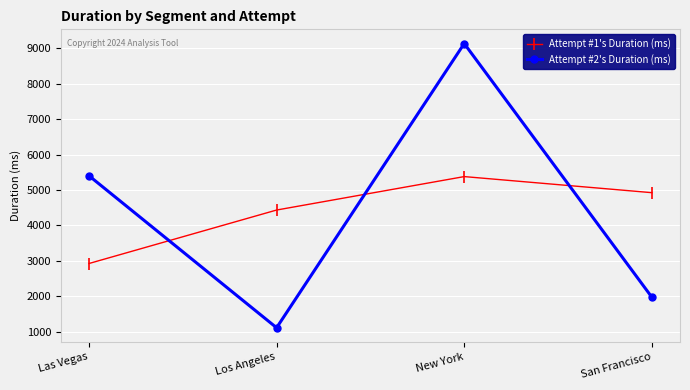

What is the total value across all series at Las Vegas?

8331